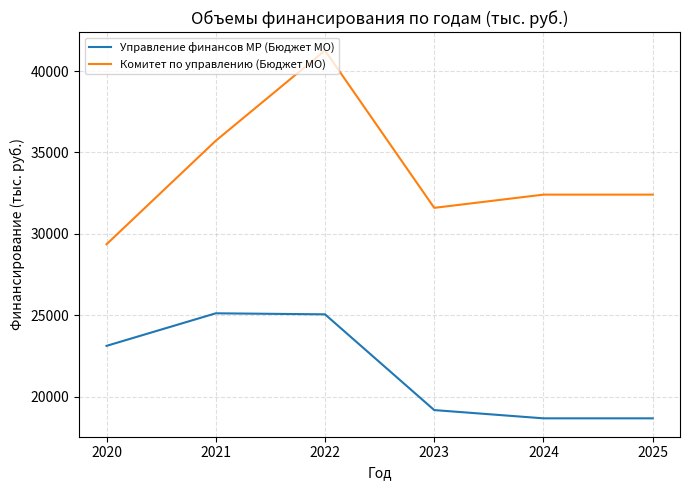

True or false: Управление финансов МР (Бюджет МО) and Комитет по управлению (Бюджет МО) intersect in this chart.

False